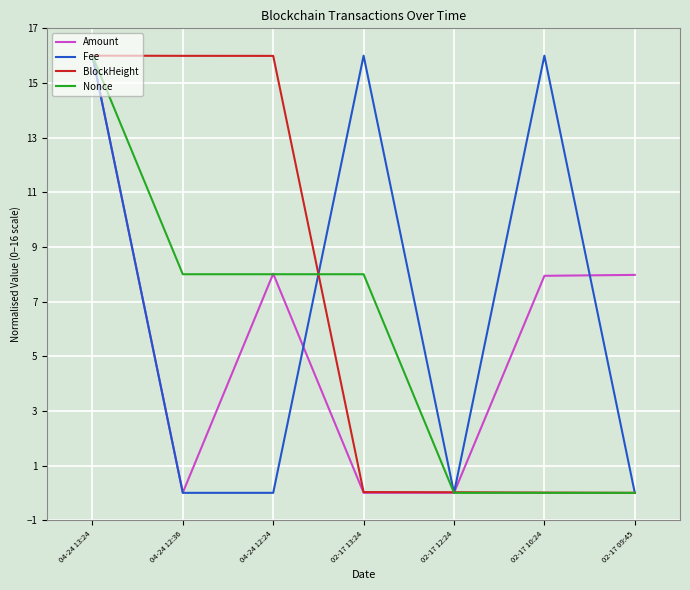

Is the value of BlockHeight at 02-17 09:45 greater than the value of Nonce at 04-24 12:36?

No